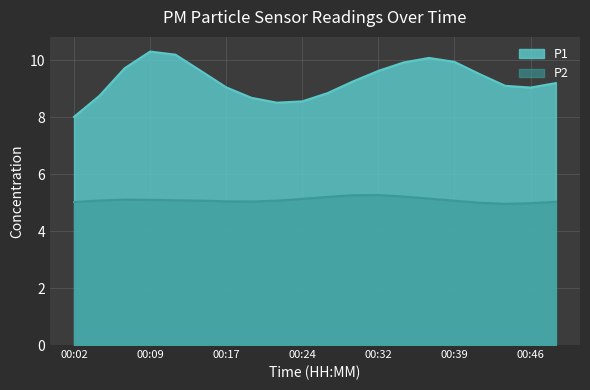

Rank the series by their maximum value, from lowest to highest.

P2, P1